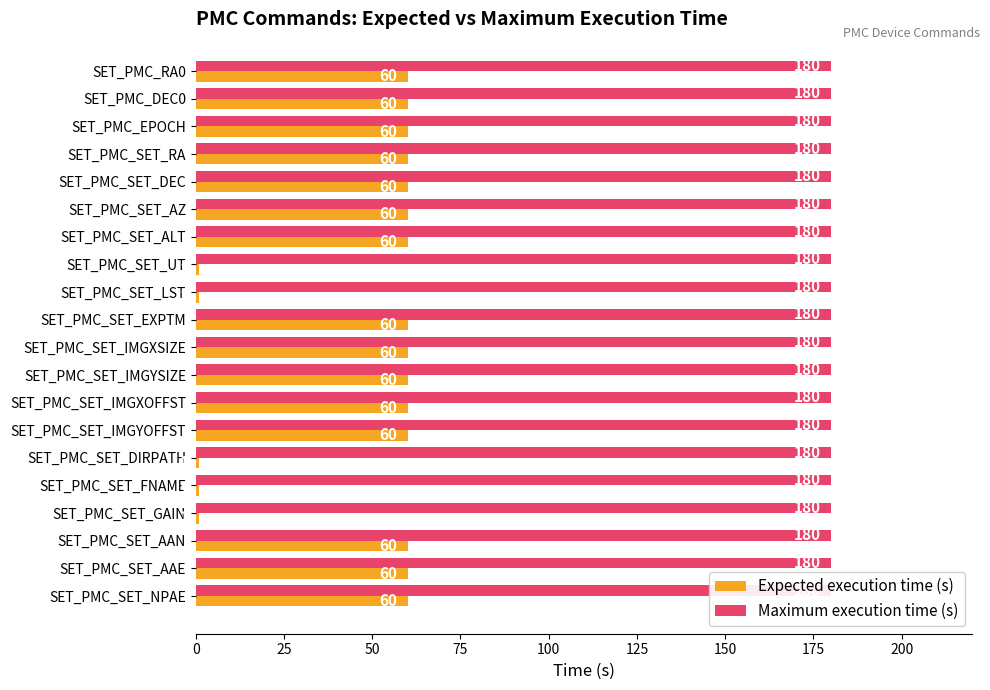

Which series has the widest spread of values?

Expected execution time (s)